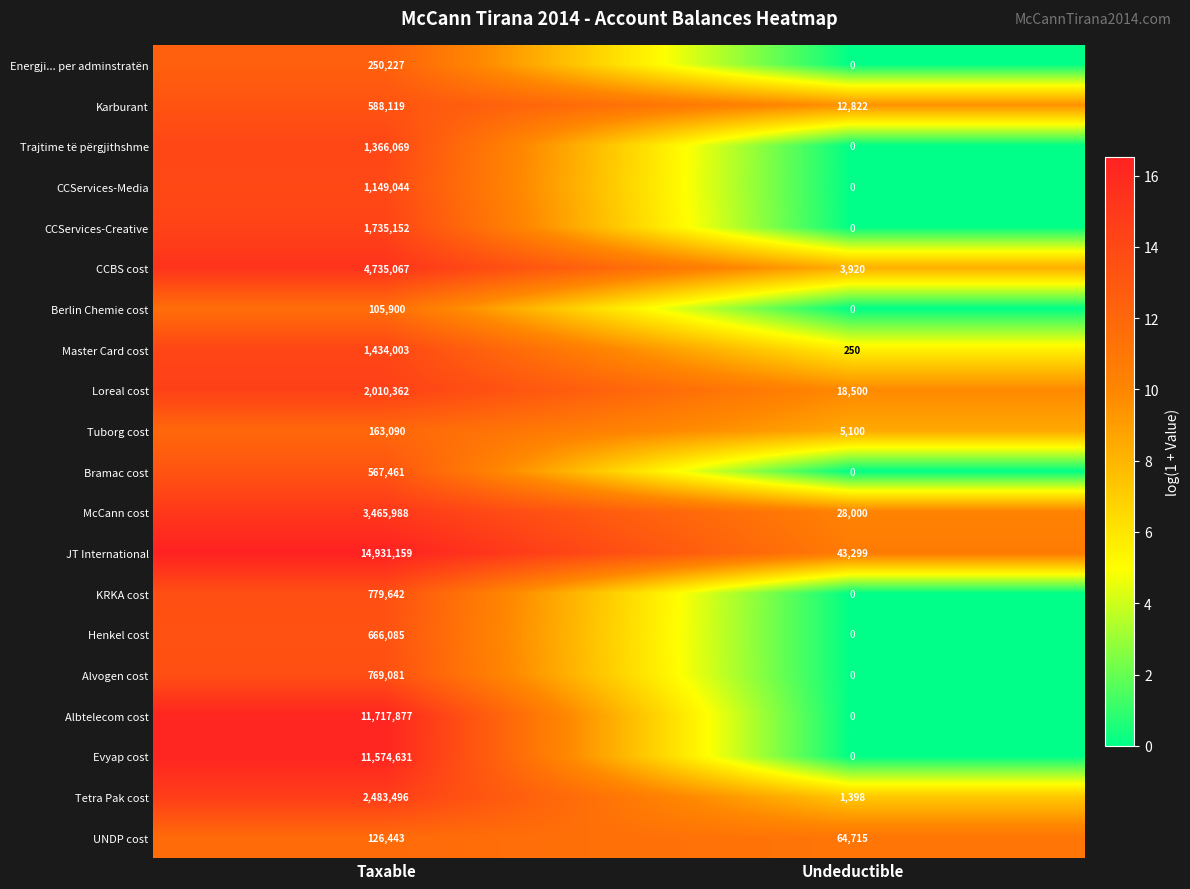

What is the difference between the Loreal cost values at Undeductible and Taxable?

1991862